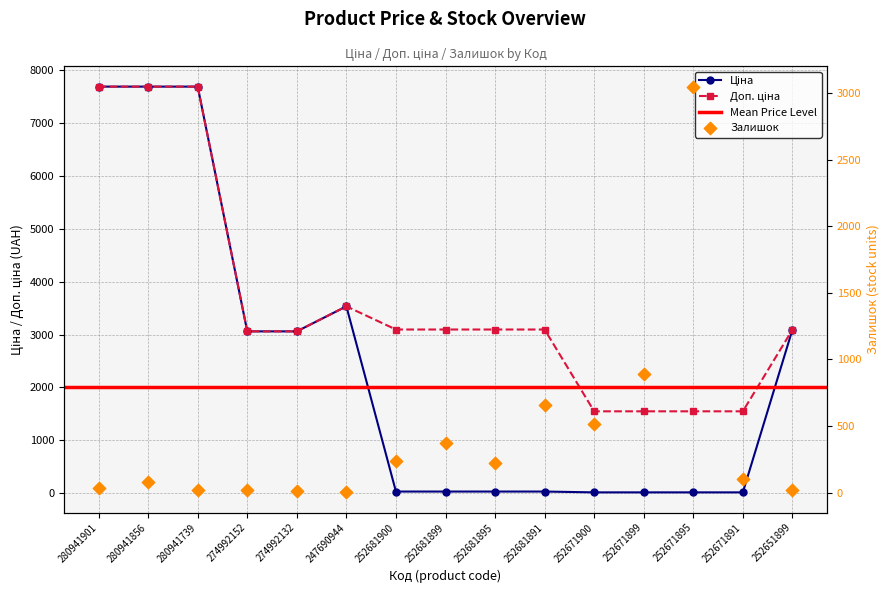

At how many categories does at least one series exceed 6066?

3